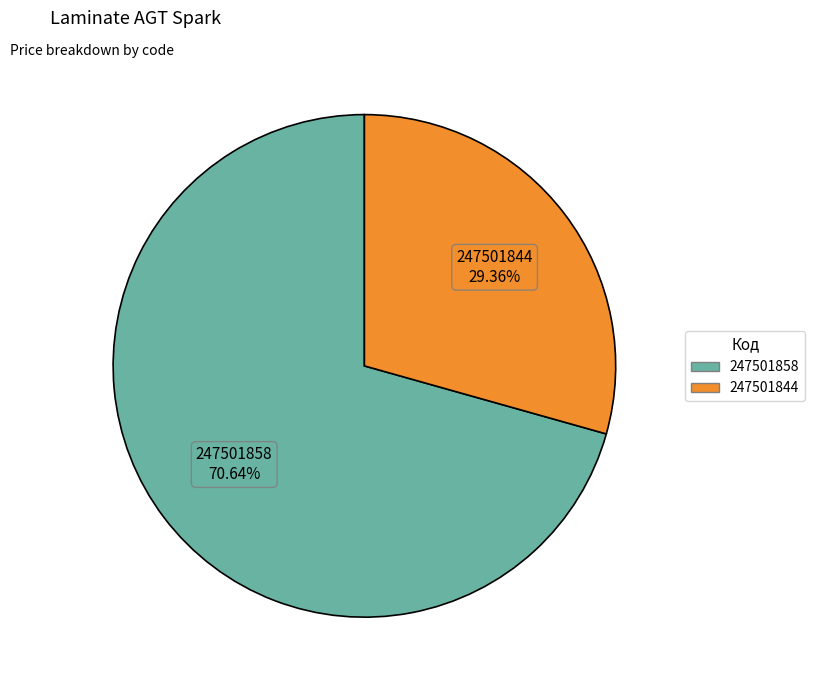

What is the majority slice?

247501858